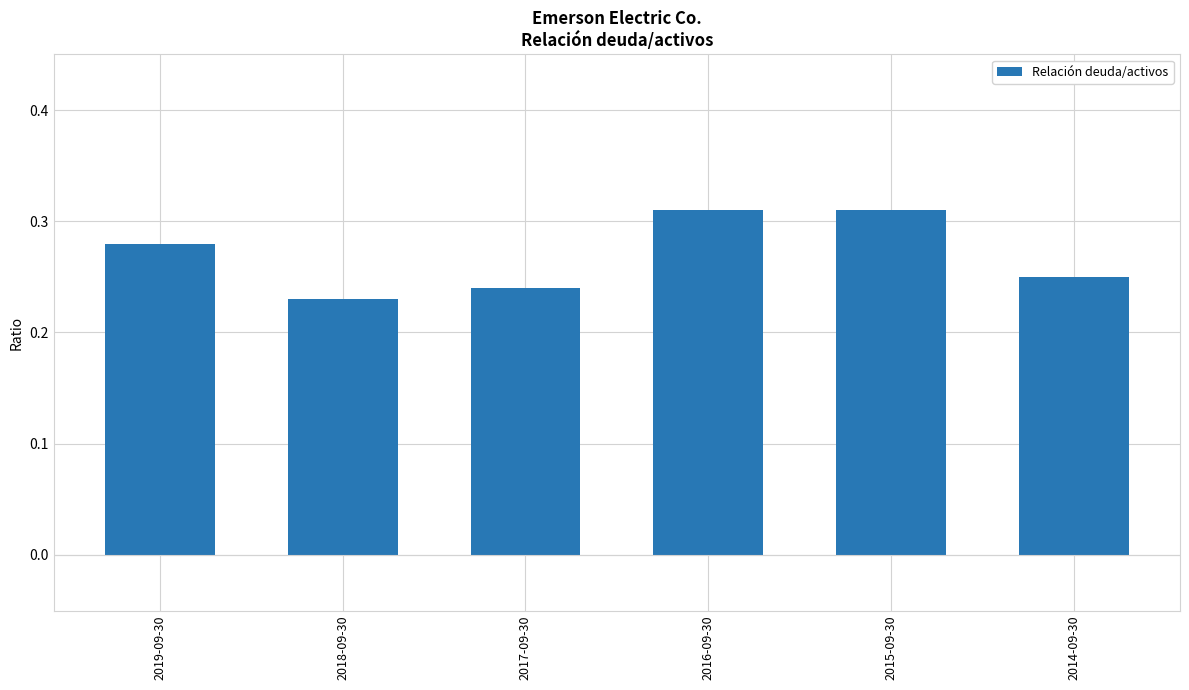

Which label corresponds to the smallest value in the chart?

2018-09-30